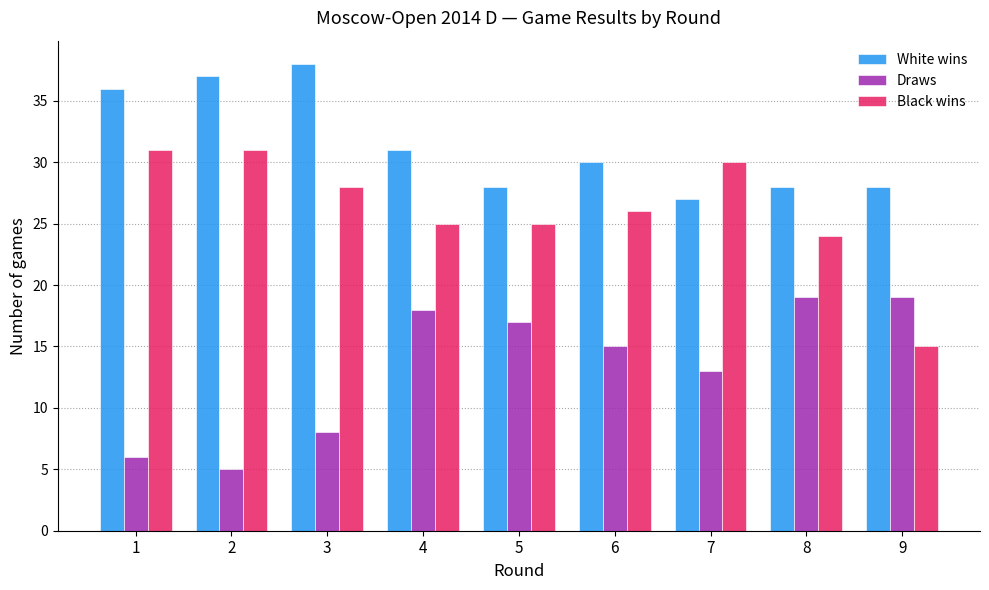

What is the sum of the White wins values at 1 and 3?

74